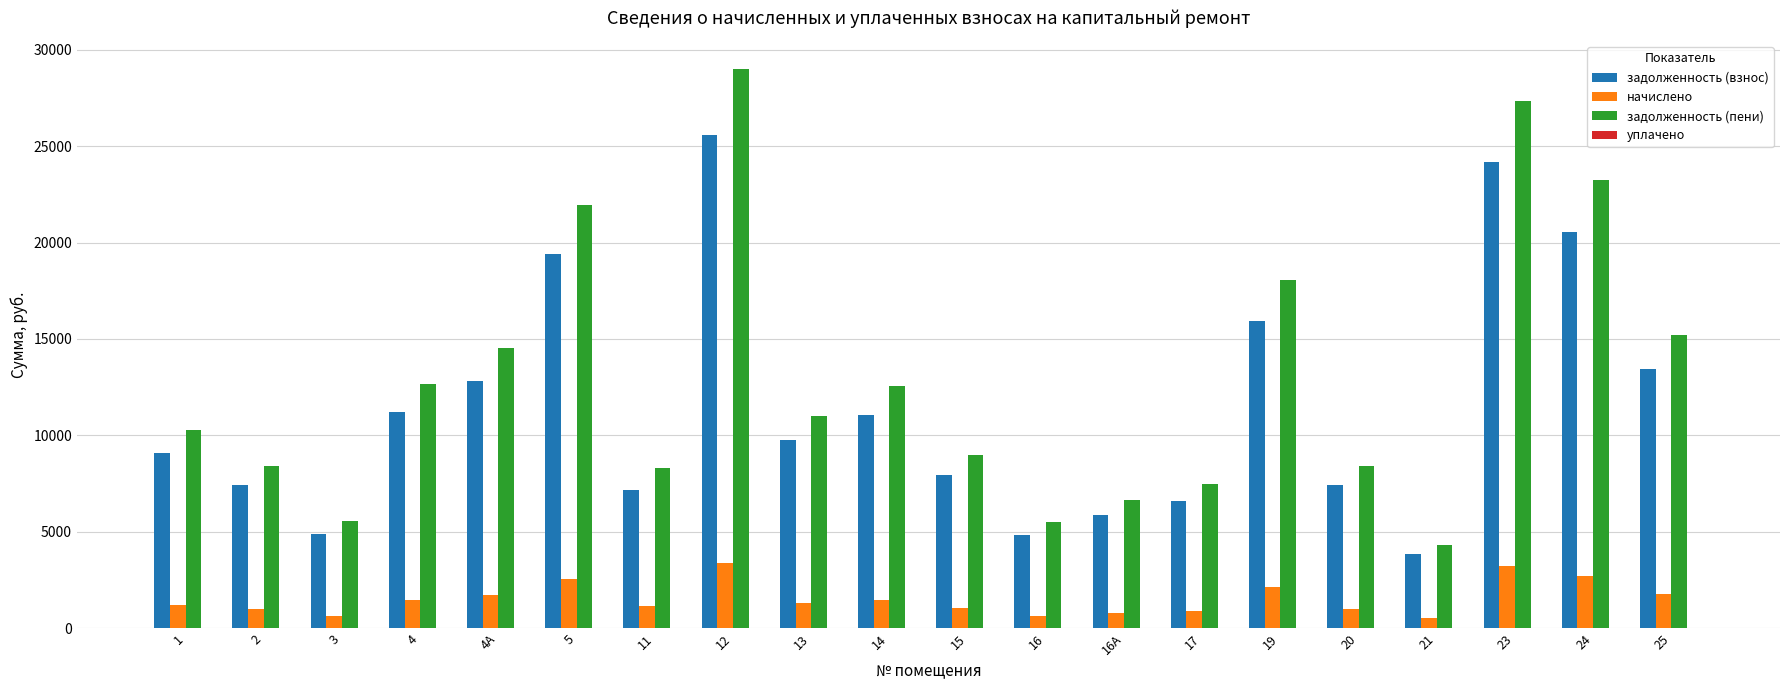

At 2, list the series in order from largest to smallest.

задолженность (пени), задолженность (взнос), начислено